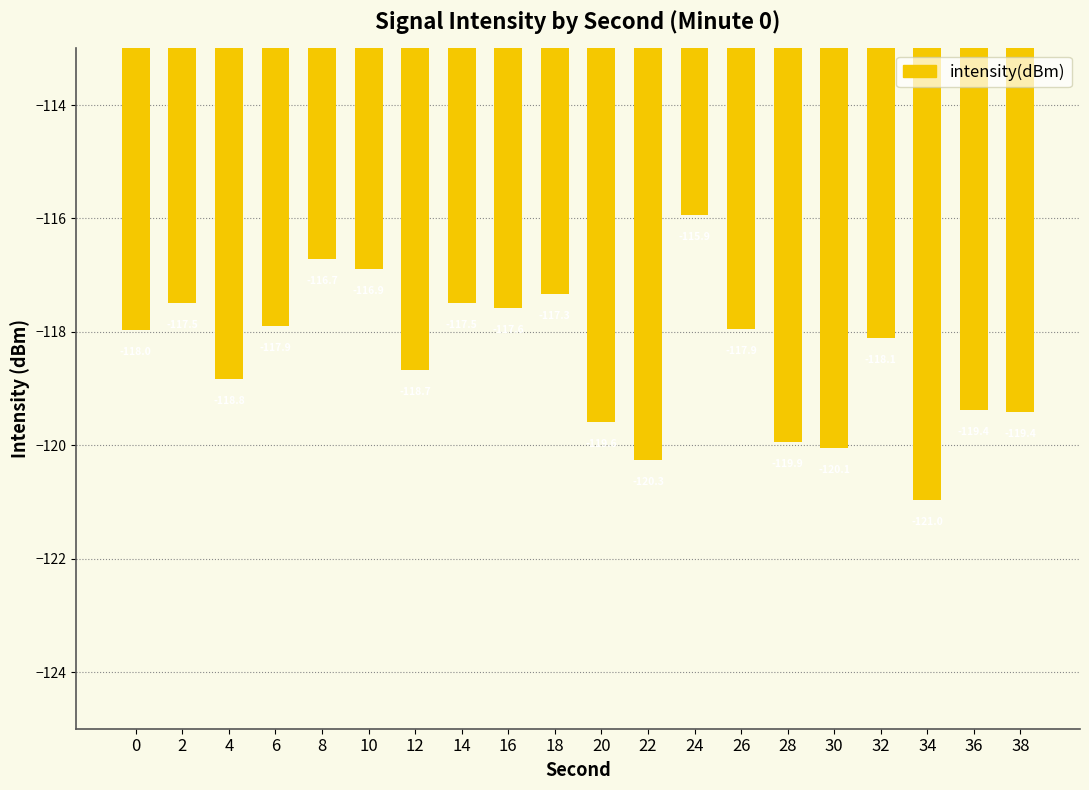

What is the change in value from 16 to 20?

-2.0